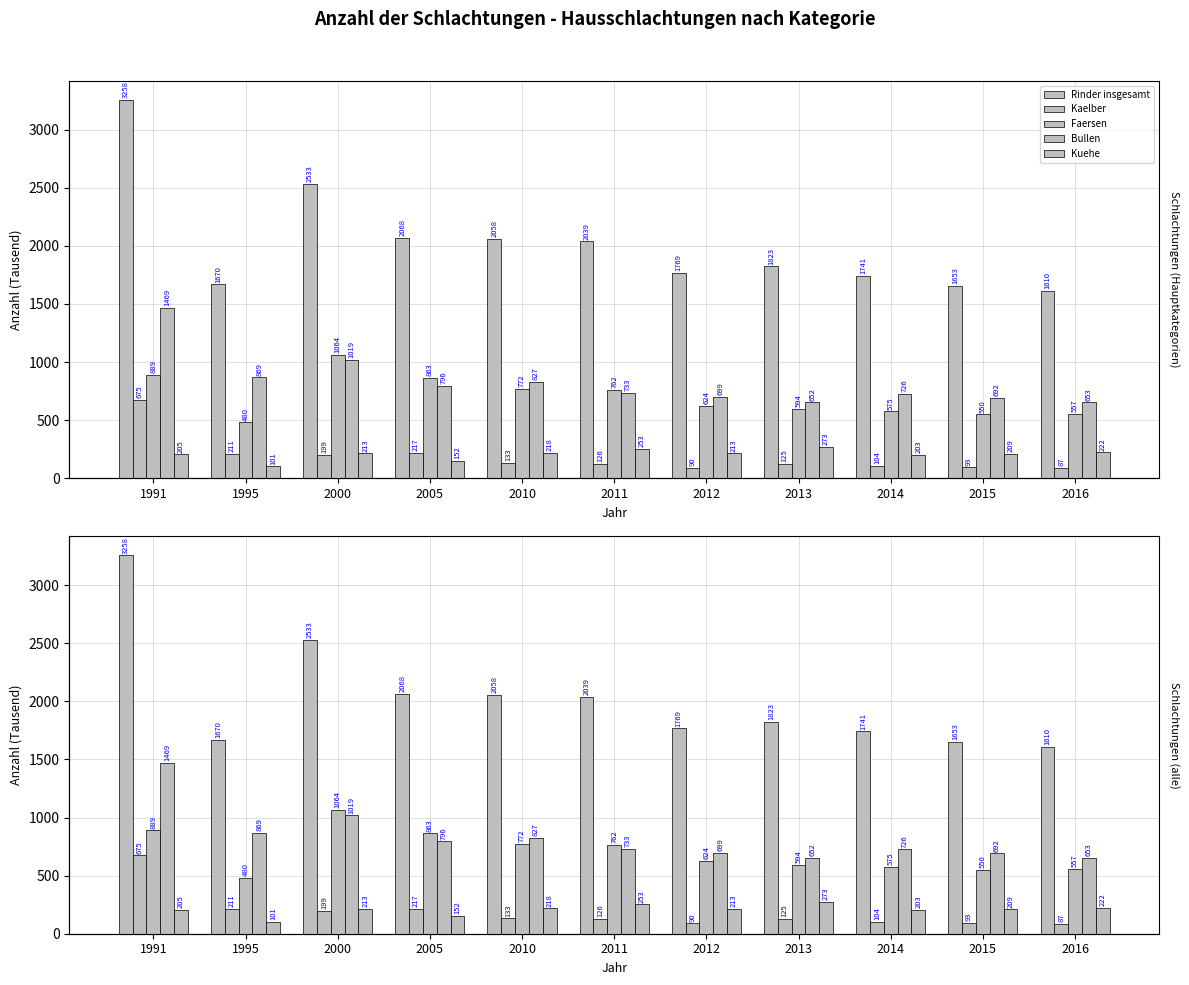

How many groups of bars are there?

11